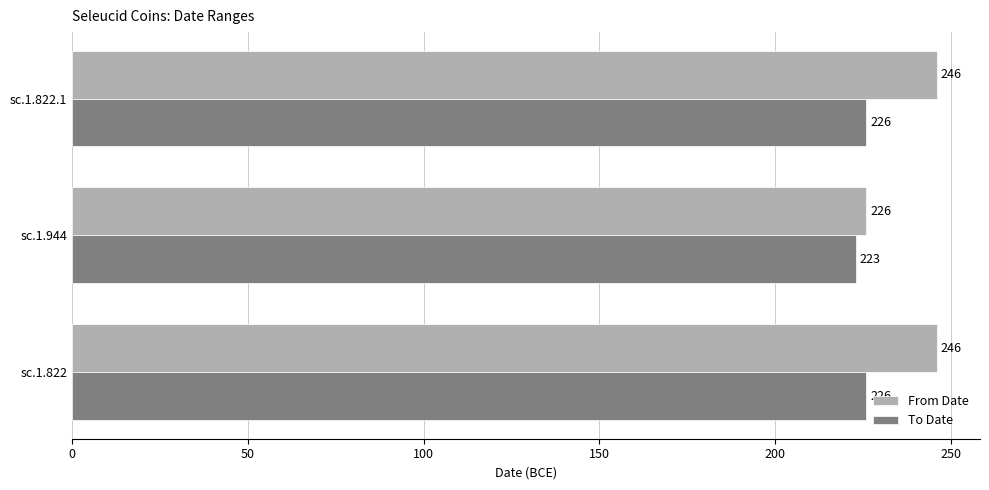

At which label does To Date reach its minimum?

sc.1.944